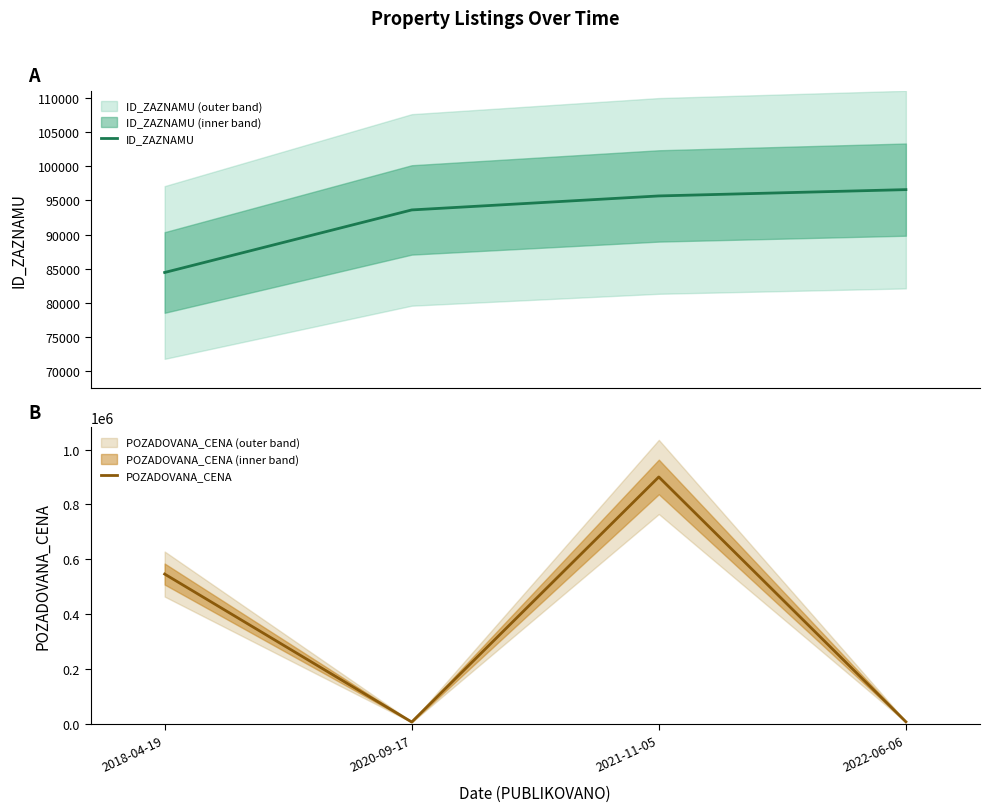

Which category has the highest value in the ID_ZAZNAMU series?

2022-06-06